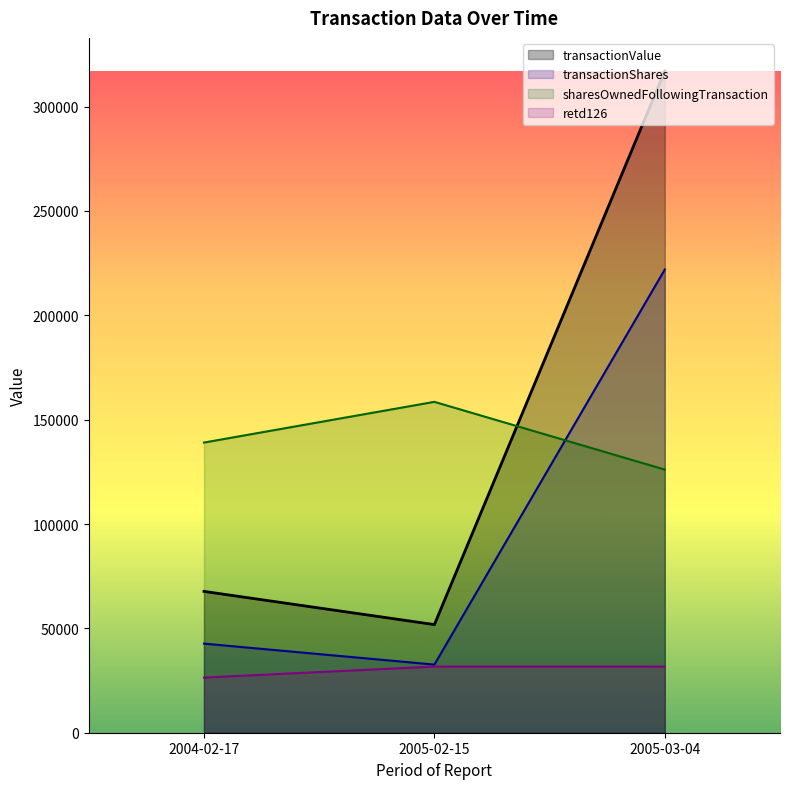

At which label does transactionValue reach its peak?

2005-03-04